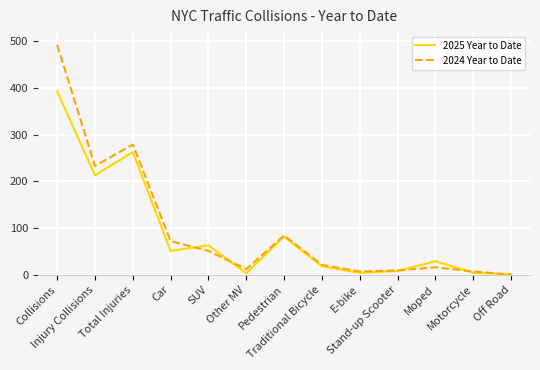

Which series has the largest total across all categories?

2024 Year to Date